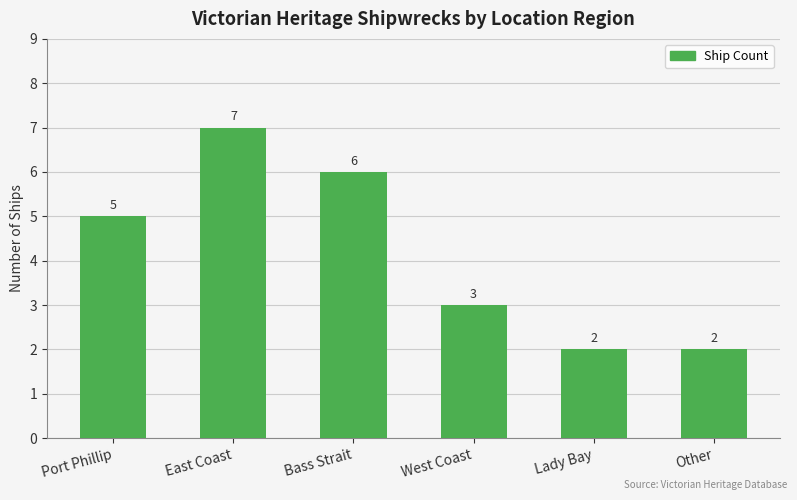

How many distinct data groups are displayed?

1